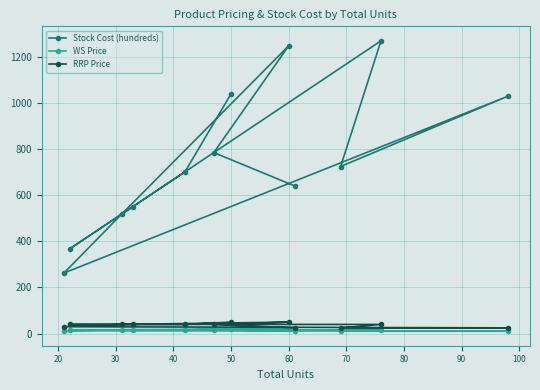

What are all the series names shown in the legend?

Stock Cost (hundreds), WS Price, RRP Price